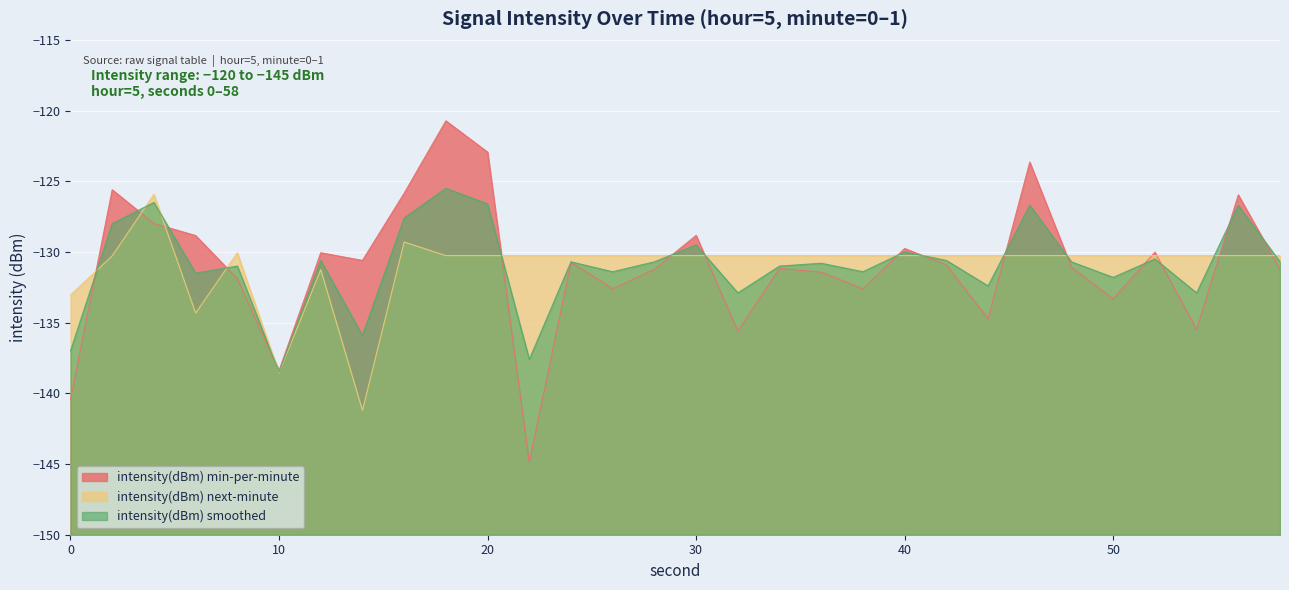

List the labels in order of intensity(dBm) min-per-minute value, largest first.

18, 20, 46, 2, 16, 56, 4, 30, 6, 40, 52, 12, 14, 24, 42, 48, 34, 58, 28, 36, 8, 26, 38, 50, 44, 54, 32, 10, 0, 22